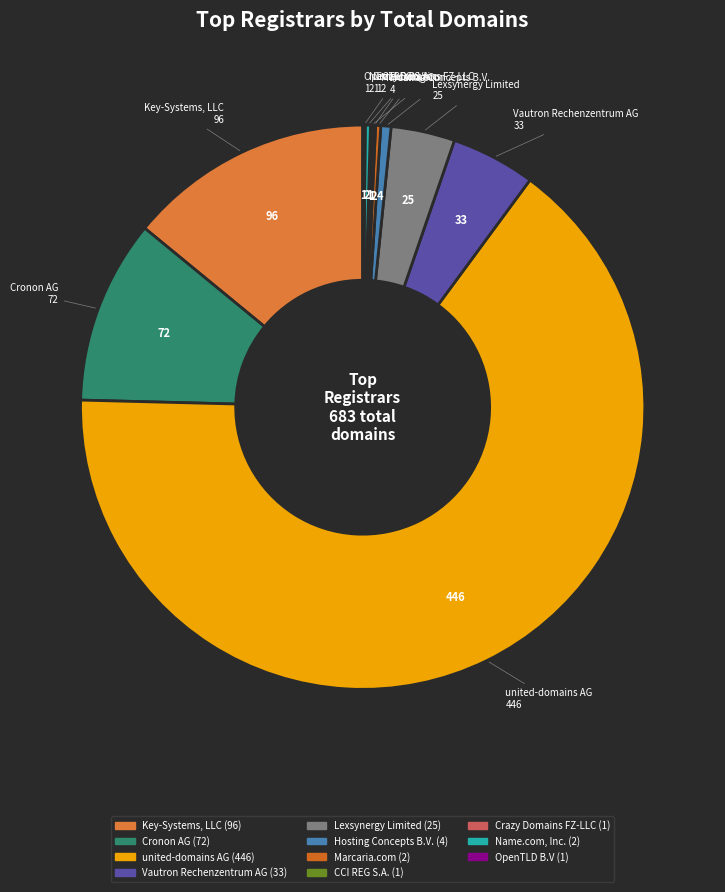

True or false: Marcaria.com accounts for 0% of the total.

True